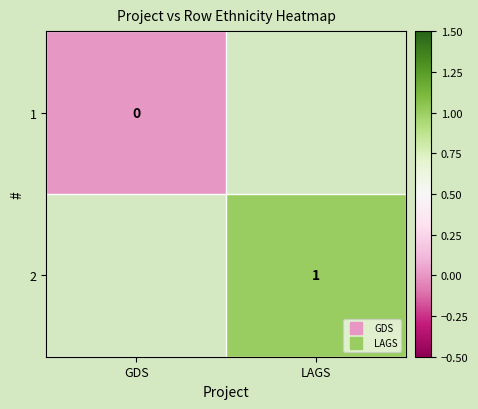

Is the value of 2 at GDS greater than the value of 1 at GDS?

No